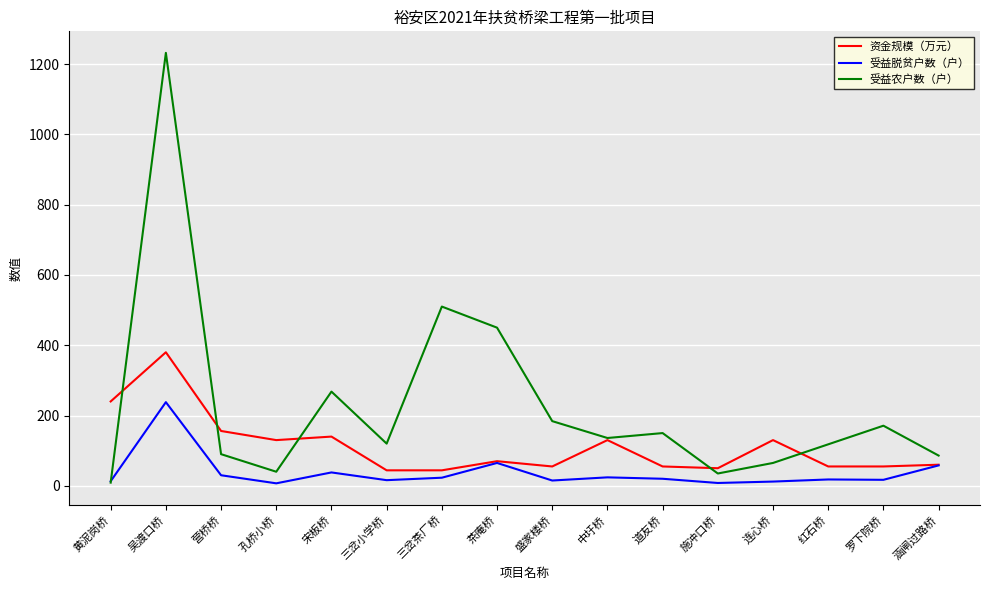

True or false: 受益农户数（户） has a value of 183 at 三岔茶厂桥.

False